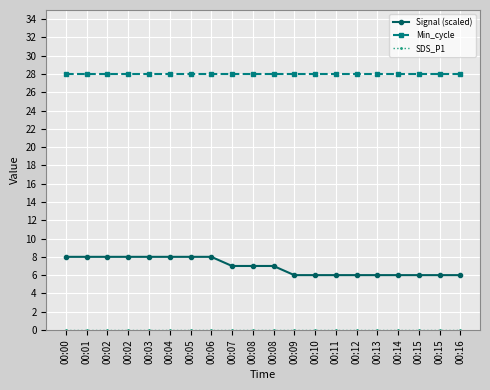

How many lines are shown in the chart?

3